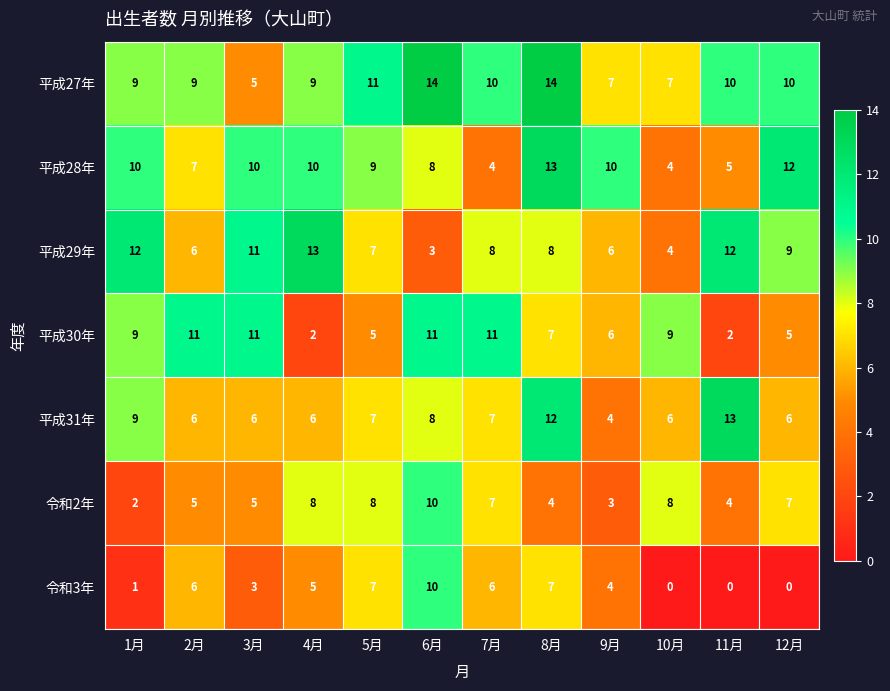

How many values in the 平成29年 series are below 8?

5